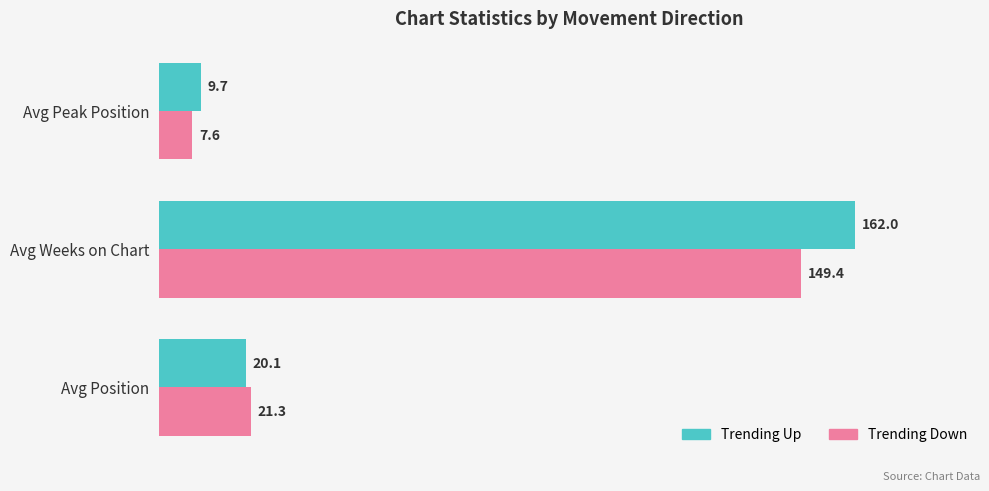

What is the smallest value displayed?

7.6